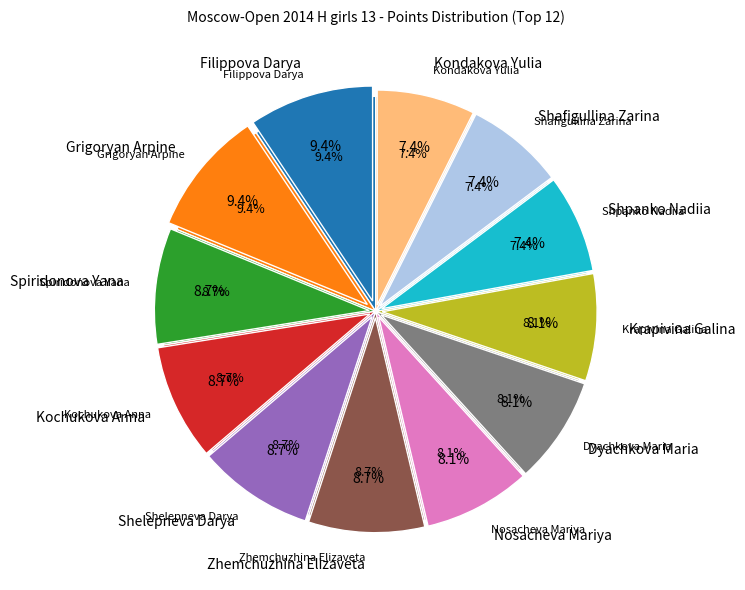

Combined, what portion of the pie is Dyachkova Maria and Kondakova Yulia?

15.4%